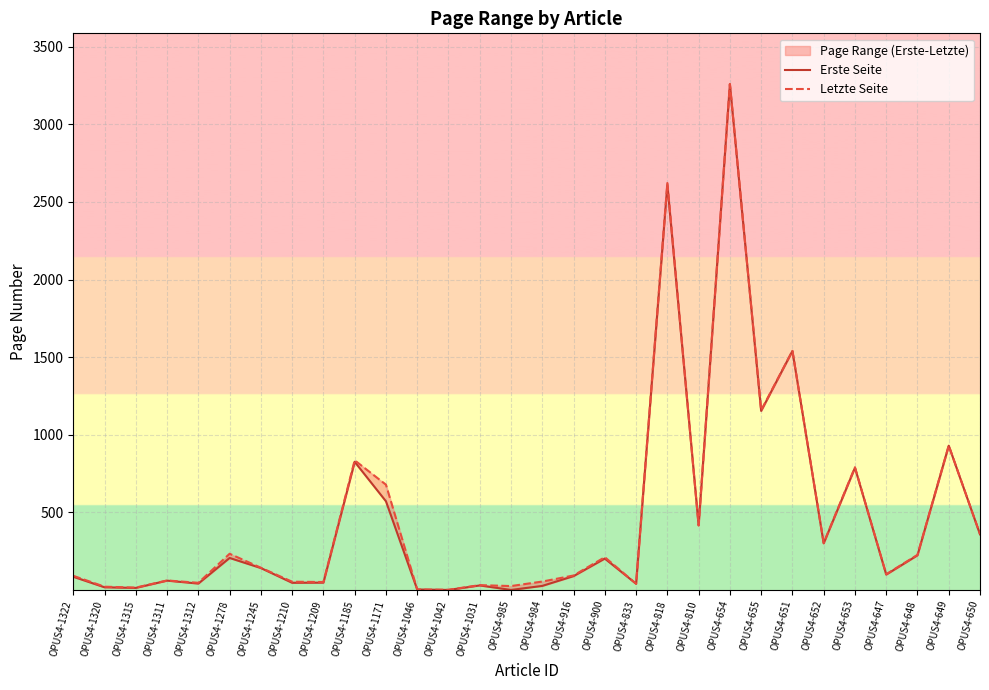

Is the value of Erste Seite at OPUS4-655 greater than the value of Letzte Seite at OPUS4-1185?

Yes